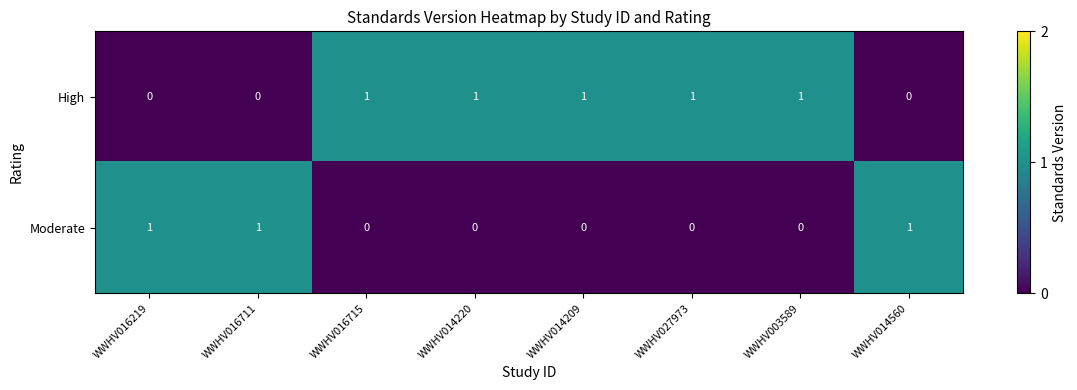

Rank the series by their average value, from lowest to highest.

Moderate, High